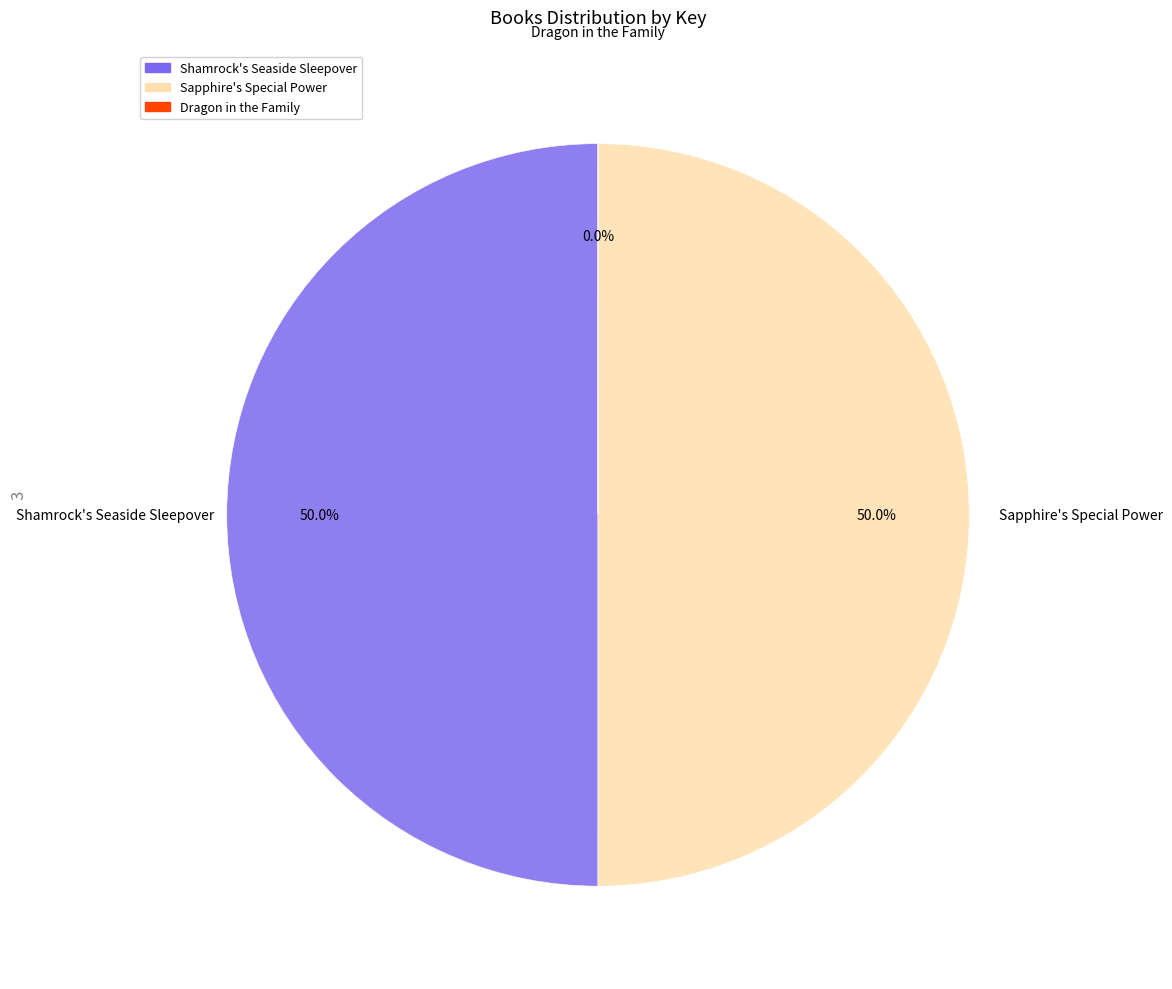

To the nearest percent, what is the average slice percentage?

33%